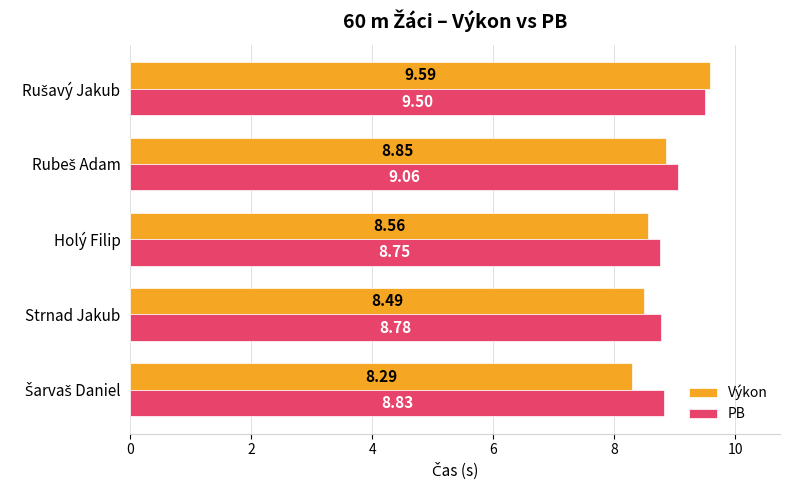

What are all the series names shown in the legend?

Výkon, PB